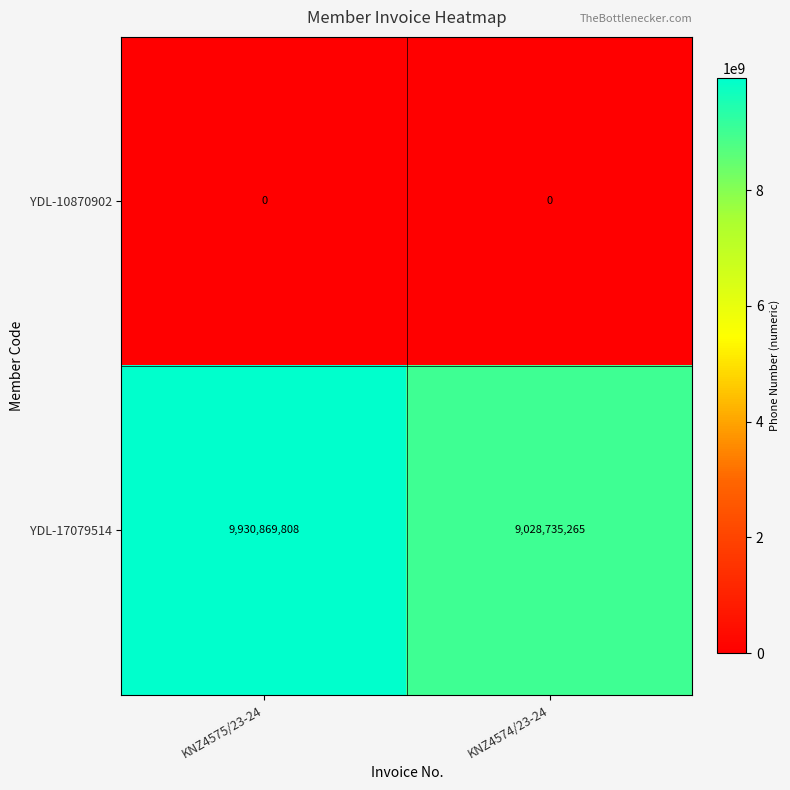

At which category is the sum across all series the highest?

KNZ4575/23-24